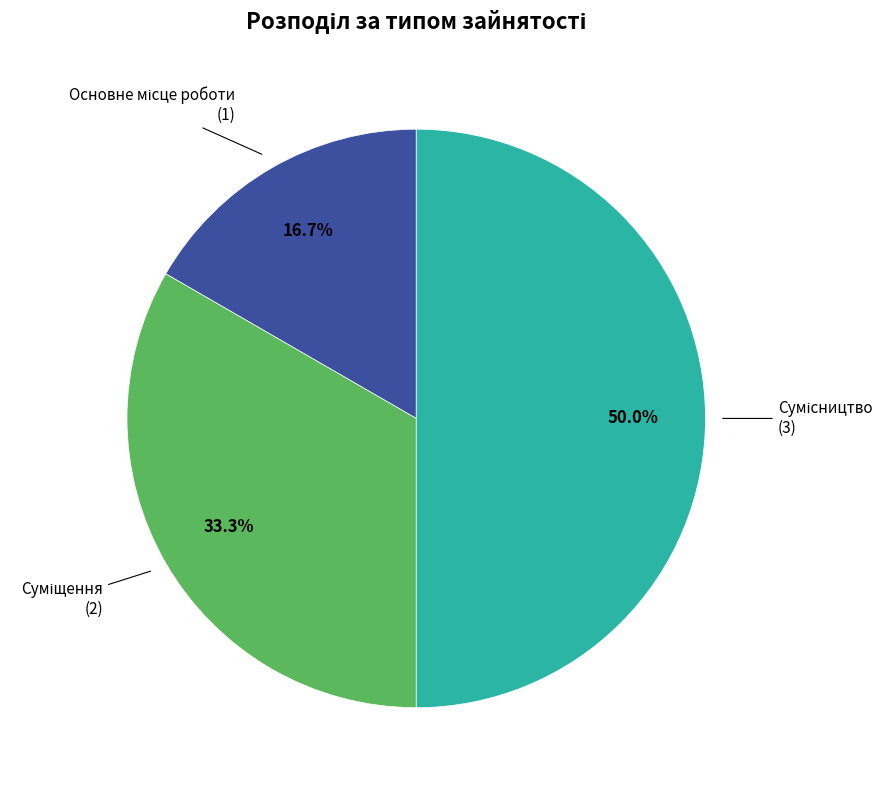

How many slices are in this pie chart?

3